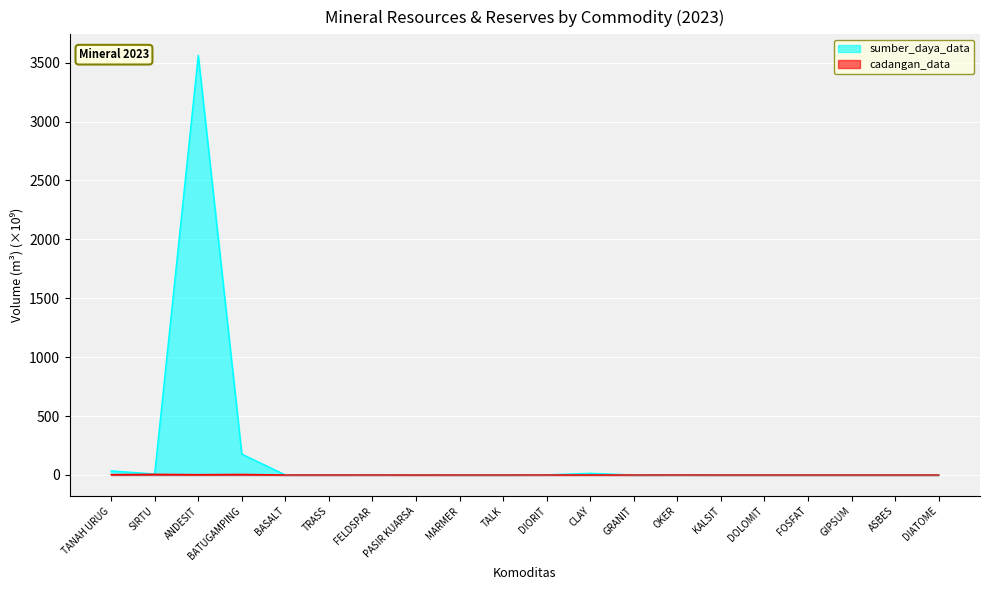

Reading left to right, what are all the values shown in this chart?

sumber_daya_data: 34.6	8.4	3562.5	176.9	0.6	0.8	0.9	2.4	0.3	0.0	1.3	14.1	0.0	0.6	0.0	0.1	0.0	0.0	0.1	0.0
cadangan_data: 3.4	5.9	3.2	5.1	0.1	0.1	0.2	0.0	0.0	0.0	0.4	0.4	0.0	0.3	0.0	0.0	0.0	0.0	0.0	0.0